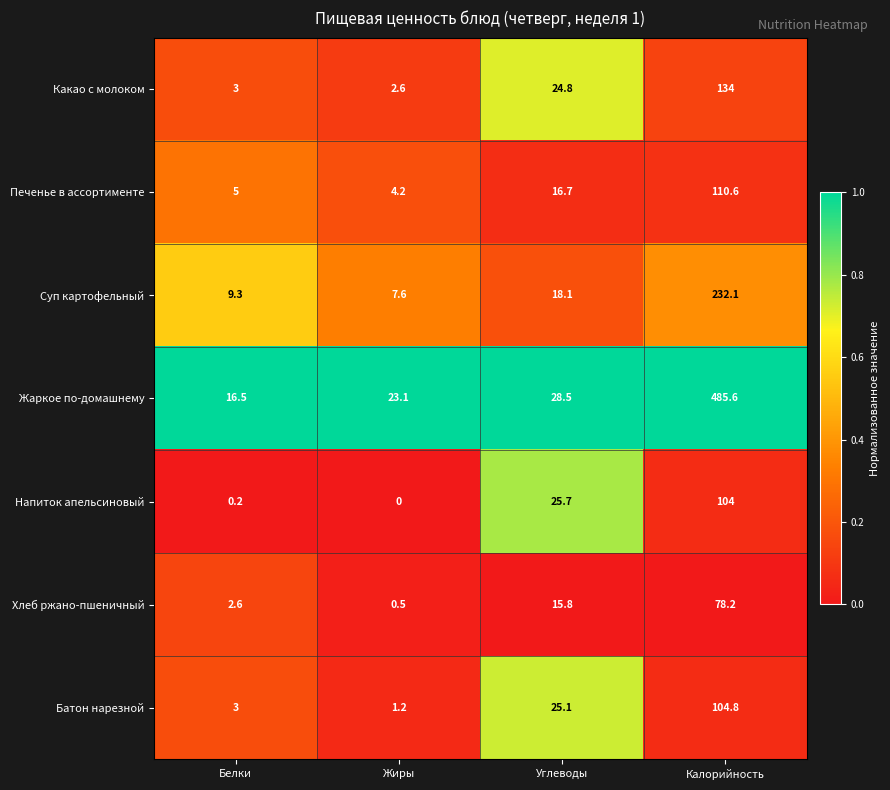

What is the difference between the maximum and second lowest values in the Напиток апельсиновый series?

103.8